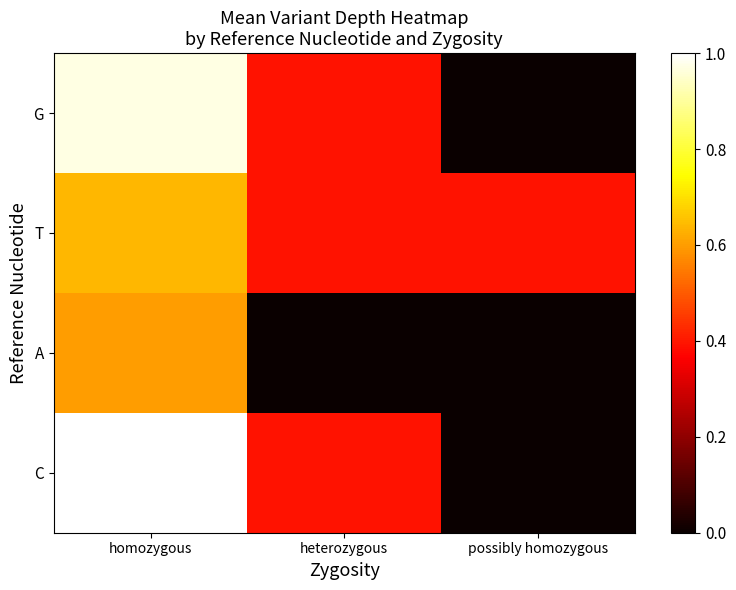

Between possibly homozygous and heterozygous, which is larger?

heterozygous